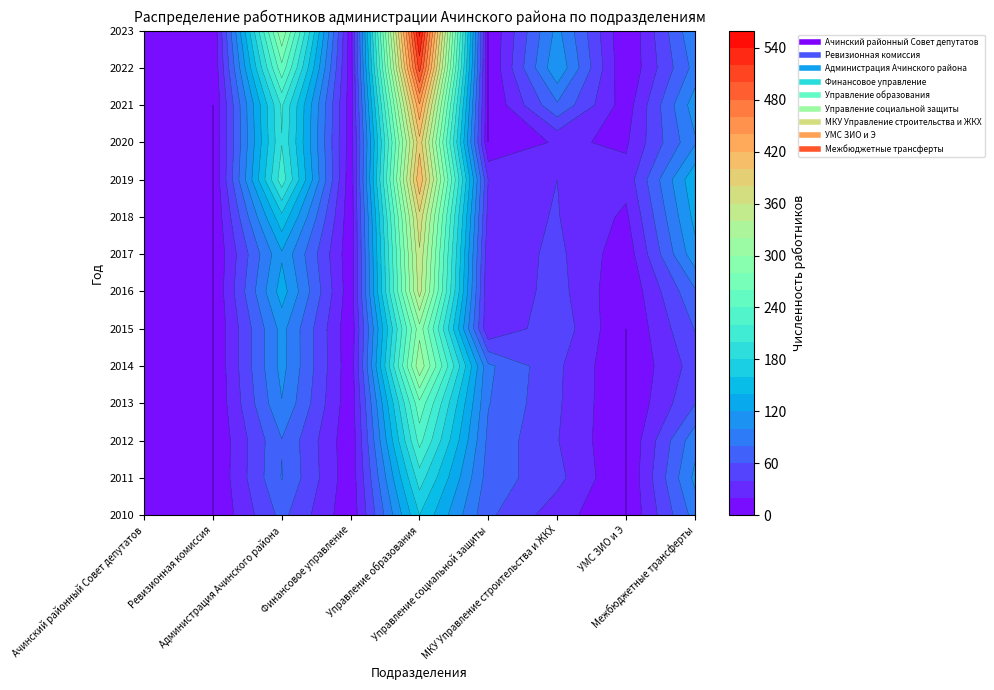

What is the difference between the Ачинский районный Совет депутатов values at 2017 and 2022?

2